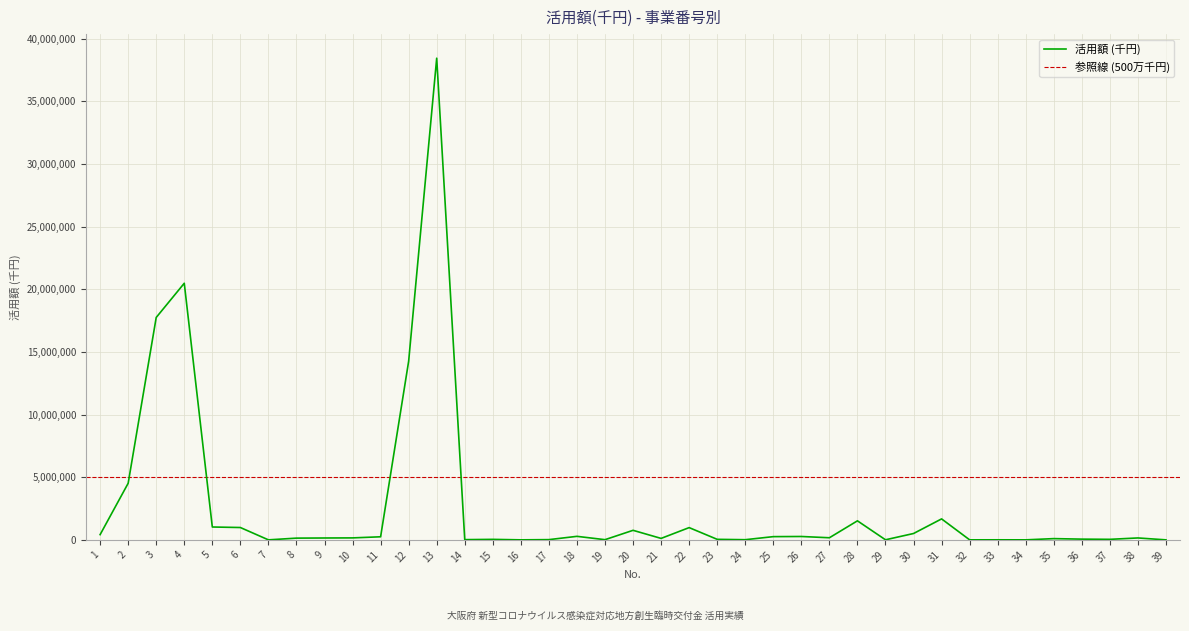

Which category has the highest value across all series?

13